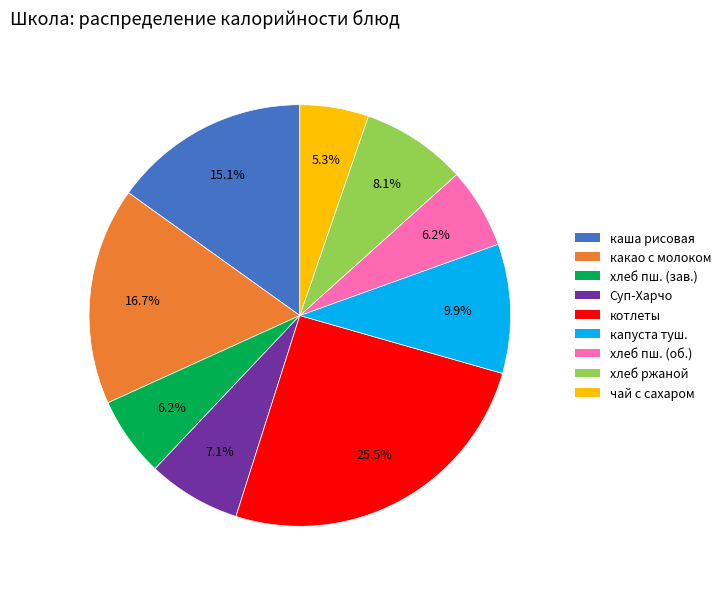

Does any single category account for the majority?

No